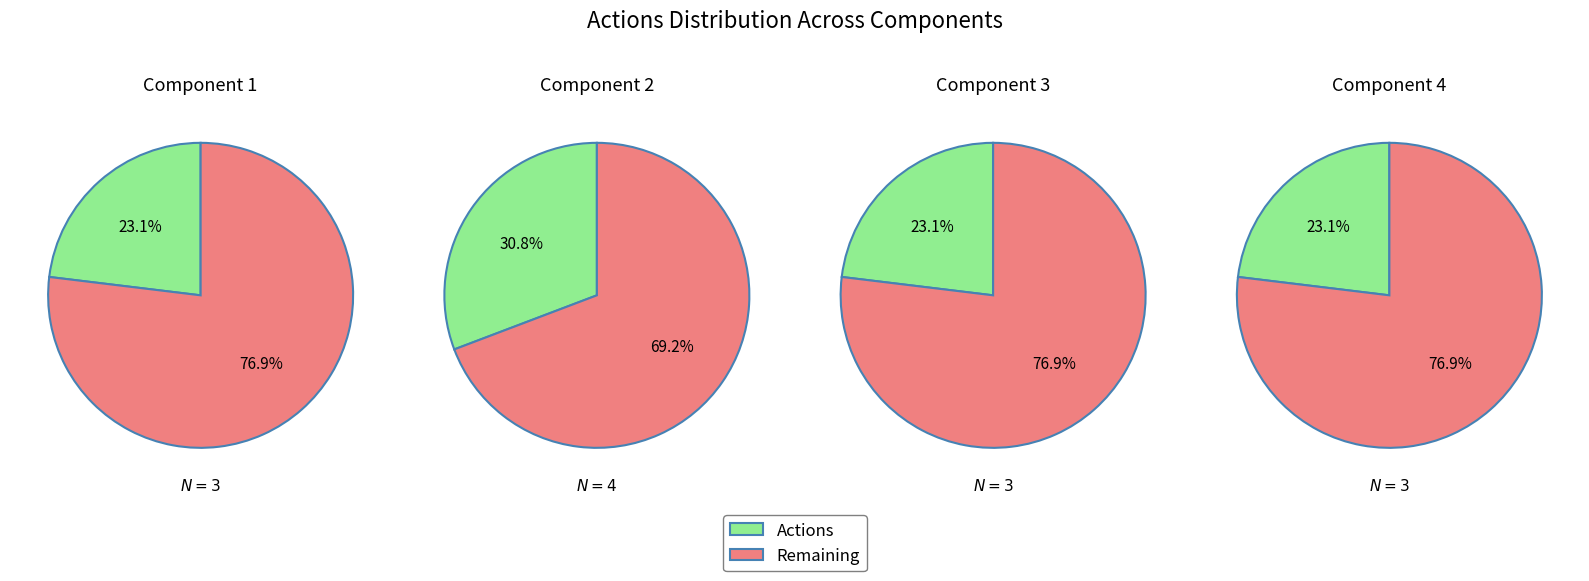

True or false: 3 accounts for 36% of the total.

False